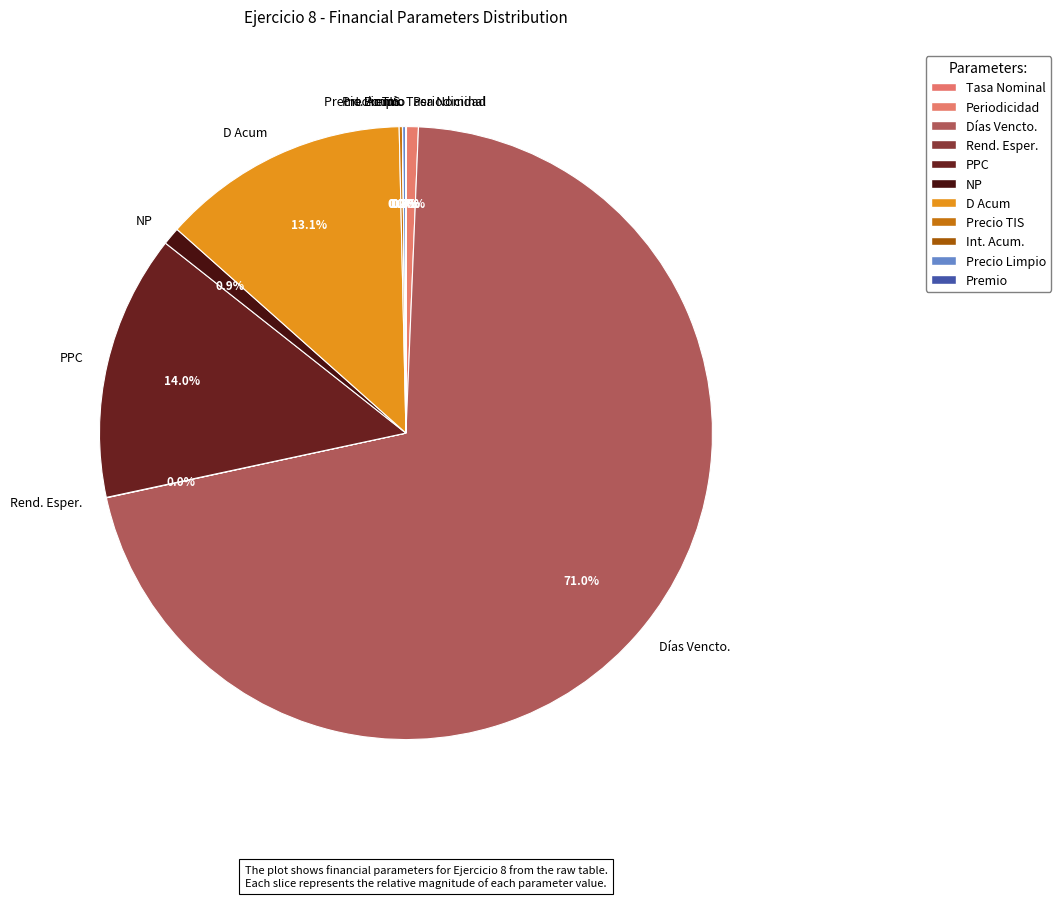

Is there any slice that represents more than half of the pie?

Yes